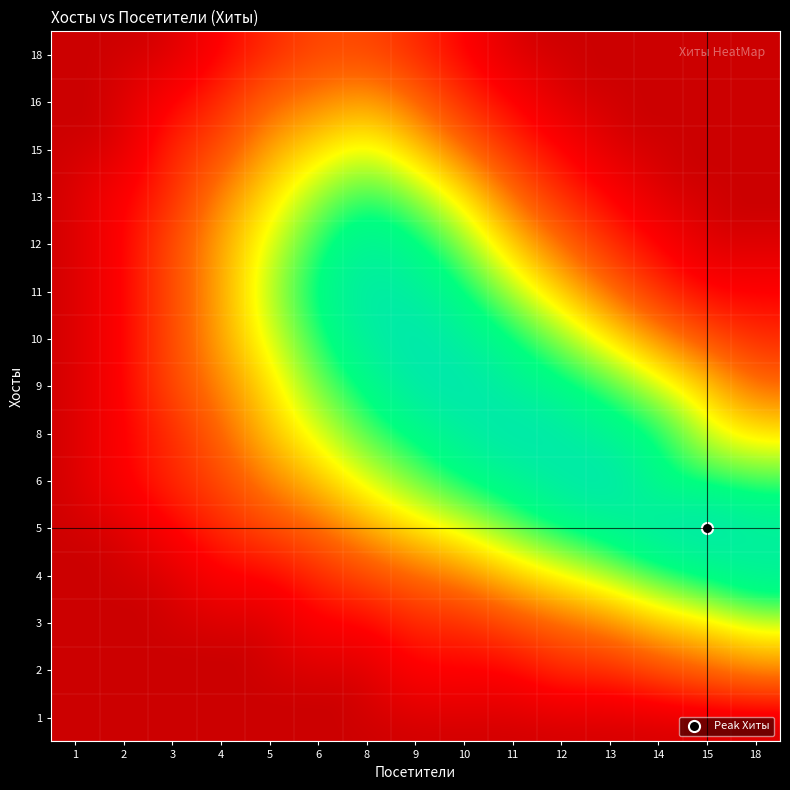

At which category is the sum across all series the highest?

9